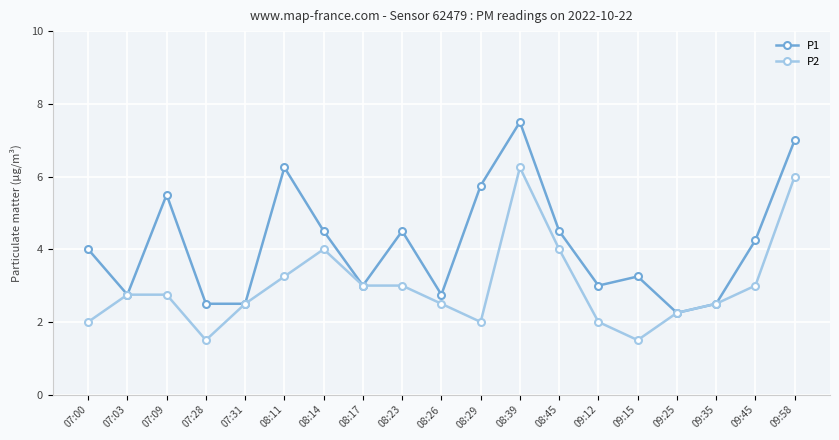

At 09:45, list the series in order from smallest to largest.

P2, P1